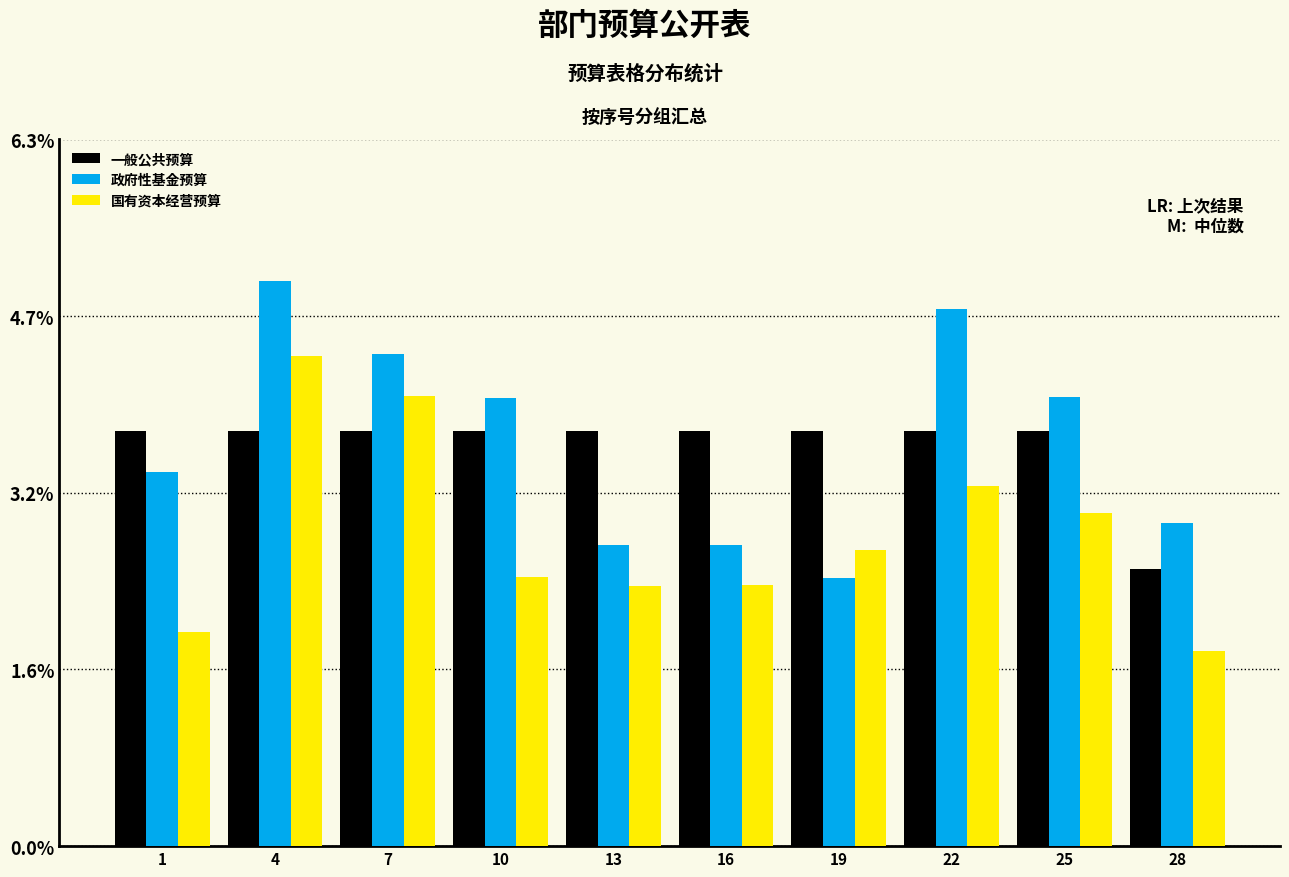

Reading left to right, transcribe all the data shown in this chart.

一般公共预算: 3.7	3.7	3.7	3.7	3.7	3.7	3.7	3.7	3.7	2.5
政府性基金预算: 3.3	5.0	4.4	4.0	2.7	2.7	2.4	4.8	4.0	2.9
国有资本经营预算: 1.9	4.4	4.0	2.4	2.3	2.3	2.6	3.2	3.0	1.7